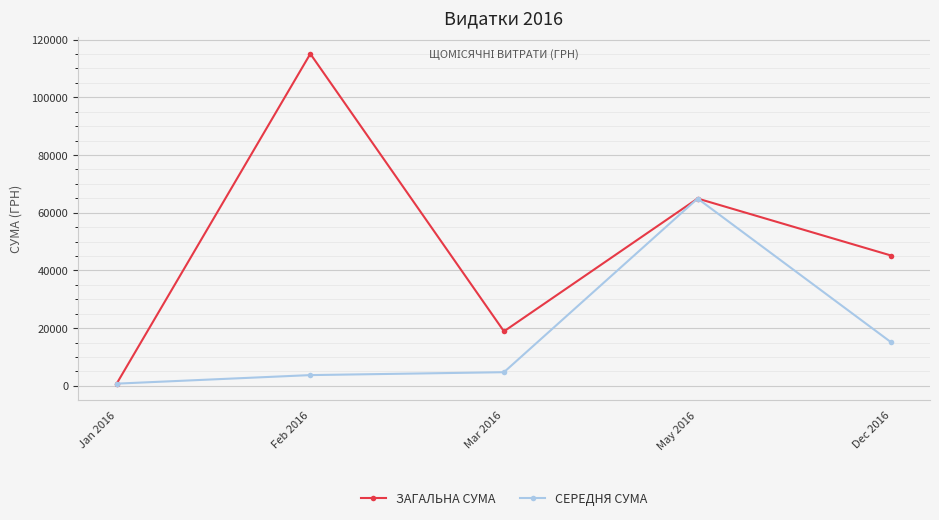

Reading left to right, transcribe all the data shown in this chart.

ЗАГАЛЬНА СУМА: Jan 2016=750.0	Feb 2016=115077.3	Mar 2016=18876.9	May 2016=64910.4	Dec 2016=45137.0
СЕРЕДНЯ СУМА: Jan 2016=750.0	Feb 2016=3712.2	Mar 2016=4719.2	May 2016=64910.4	Dec 2016=15045.7